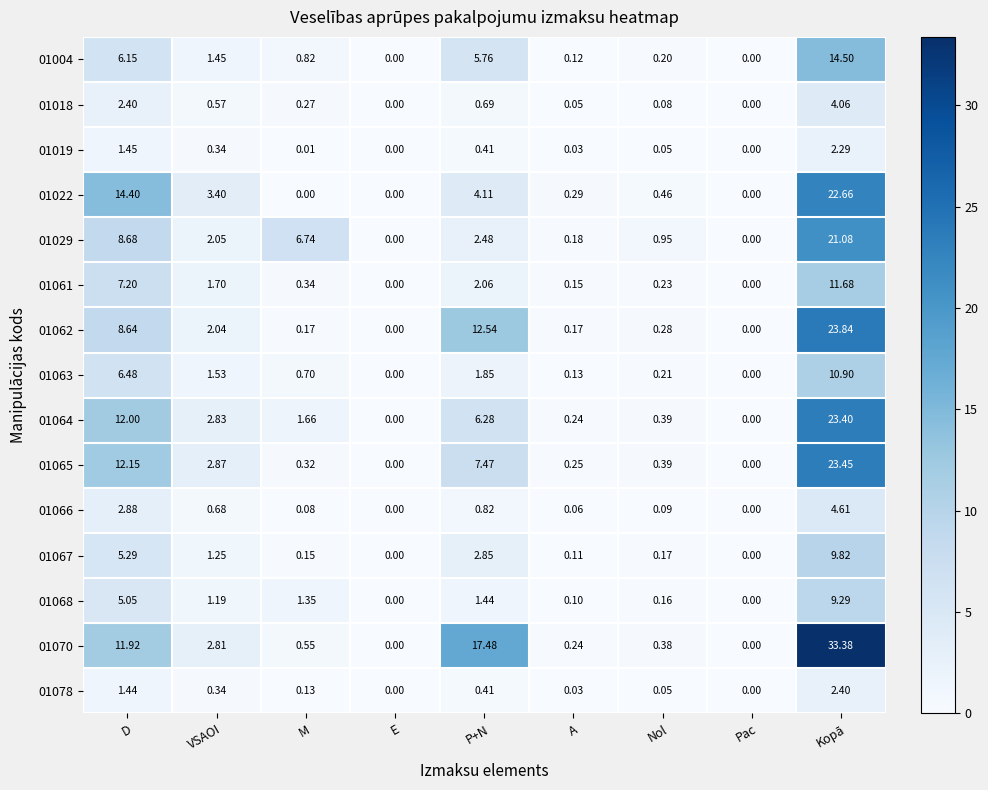

Is the value of 01029 at D greater than the value of 01019 at D?

Yes